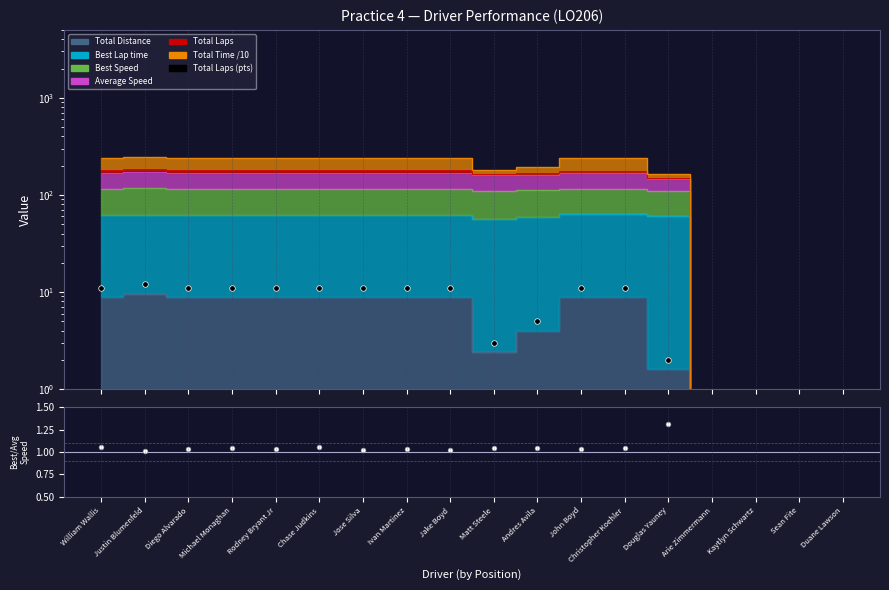

What is the maximum value for BestSpeed/AvgSpeed?

1.3